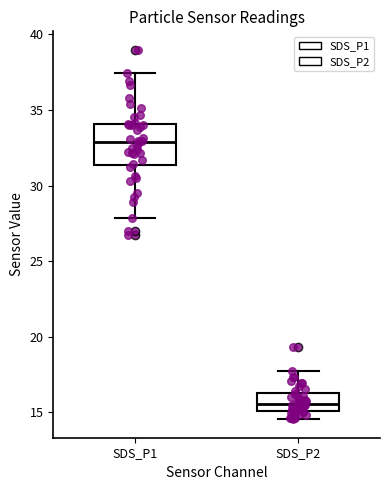

Reading left to right, read every box against the y-axis: the position of its median line, the range the box covers, and the ends of its whiskers. The values are not printed on the chart, so give them approximately, as read against the axis.

SDS_P1: median 33.0, box 31.5 to 34.0, whiskers 28.0 to 37.5
SDS_P2: median 15.5, box 15.0 to 16.5, whiskers 14.5 to 18.0